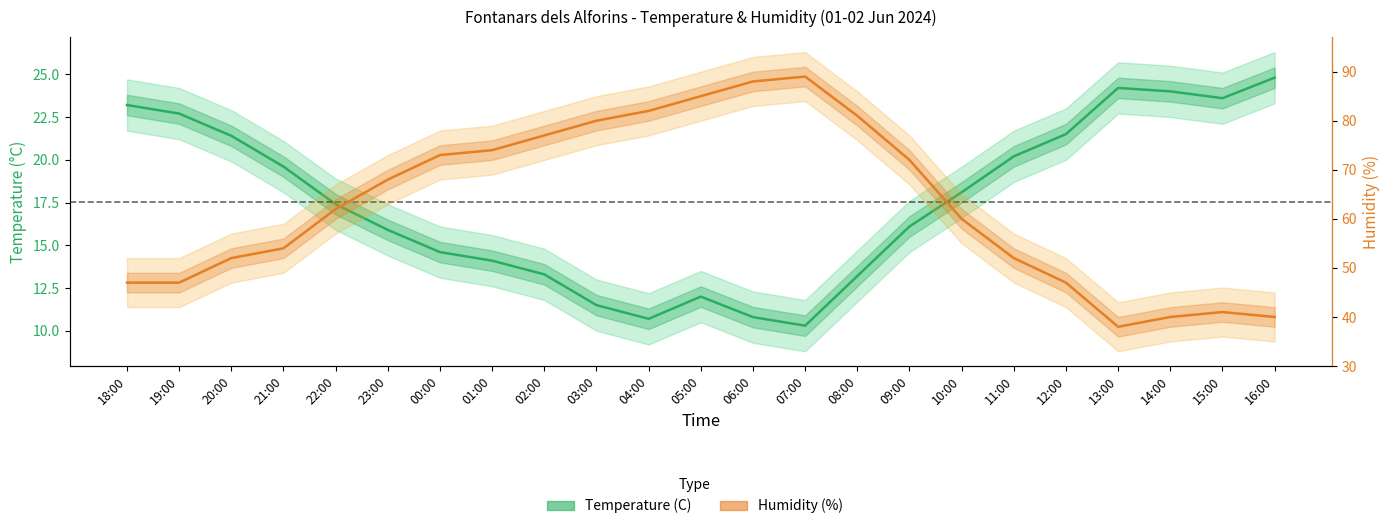

Which series has the largest total across all categories?

Humidity (%)